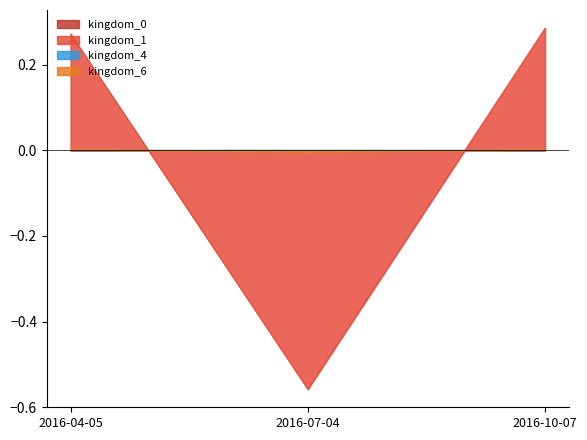

Which series has the largest range (max minus min)?

kingdom_1